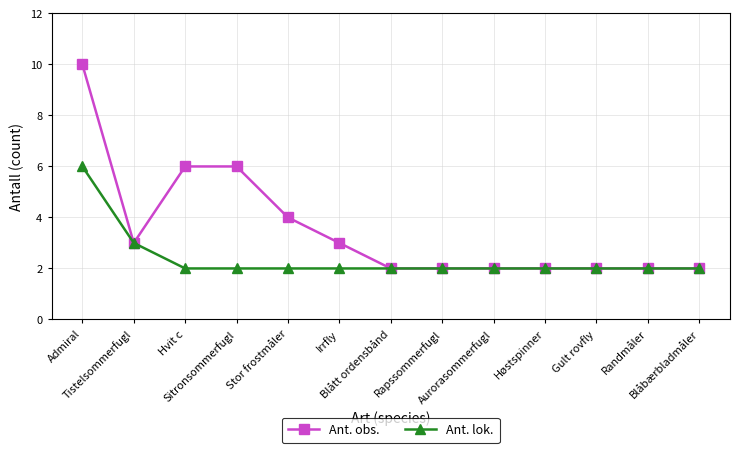

What is the label of the 8th point from the right?

Irrfly